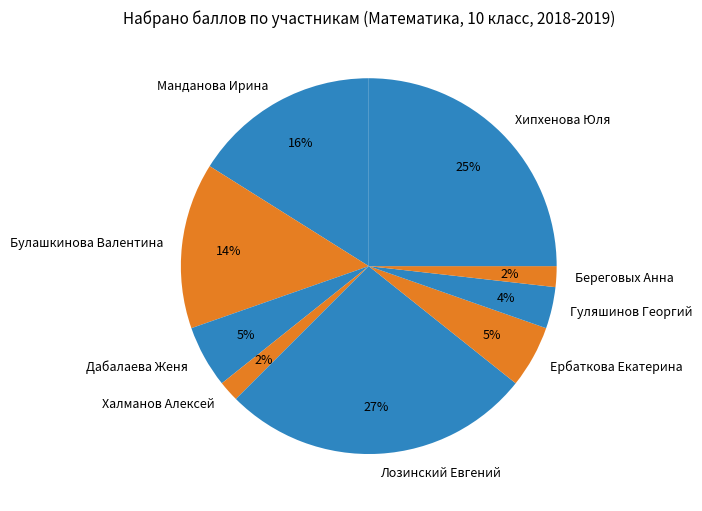

What percentage is the Береговых Анна slice, to the nearest percent?

2%